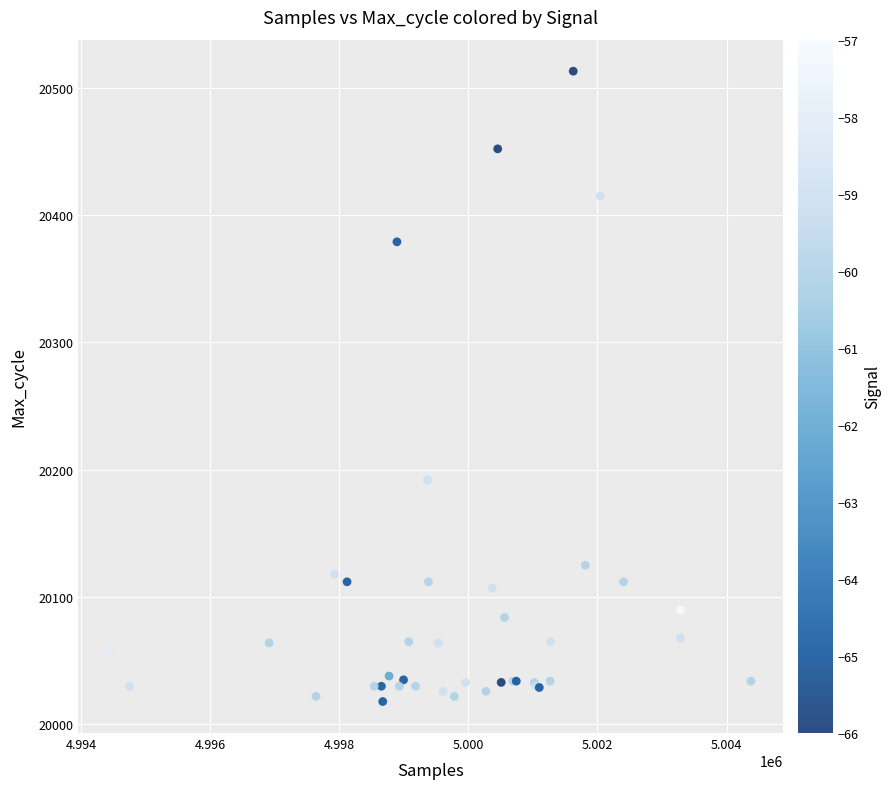

What Y value in the scatter plot is closest to 20265?

20192